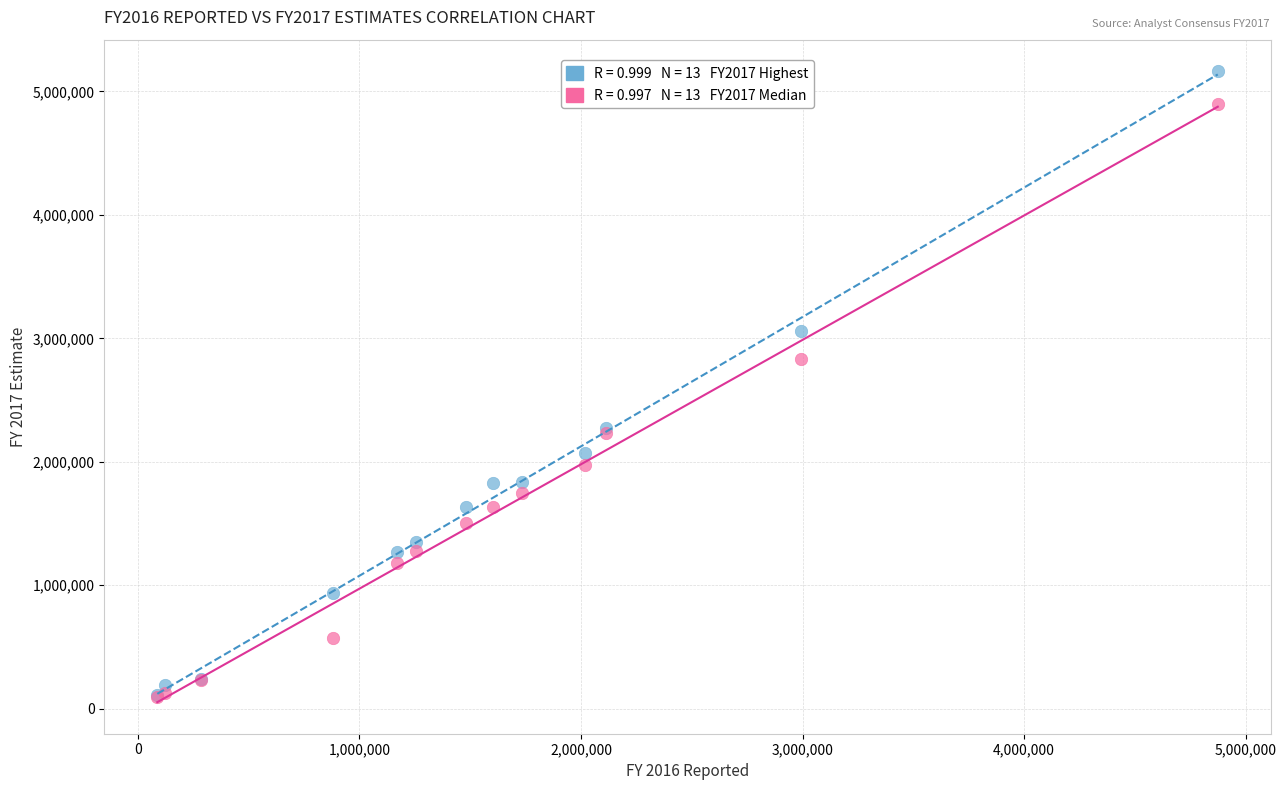

Across all series, what Y value is closest to 2628722?

2832500.0